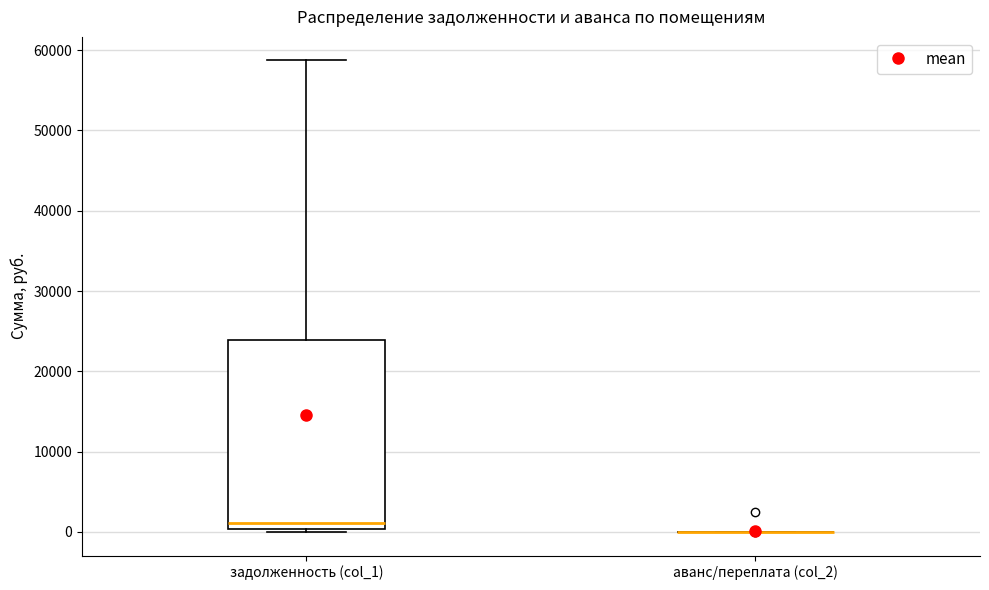

Reading left to right, transcribe this box plot: for each box, give where its median line is, the range the box spans, and where its two whiskers end, as read against the y-axis. The values are not printed on the chart, so give them approximately, as read against the axis.

задолженность (col_1): median 1000, box 0 to 24000, whiskers 0 (just below the box's lower edge) to 59000
аванс/переплата (col_2): box collapsed to a line at 0, whiskers 0 to 0